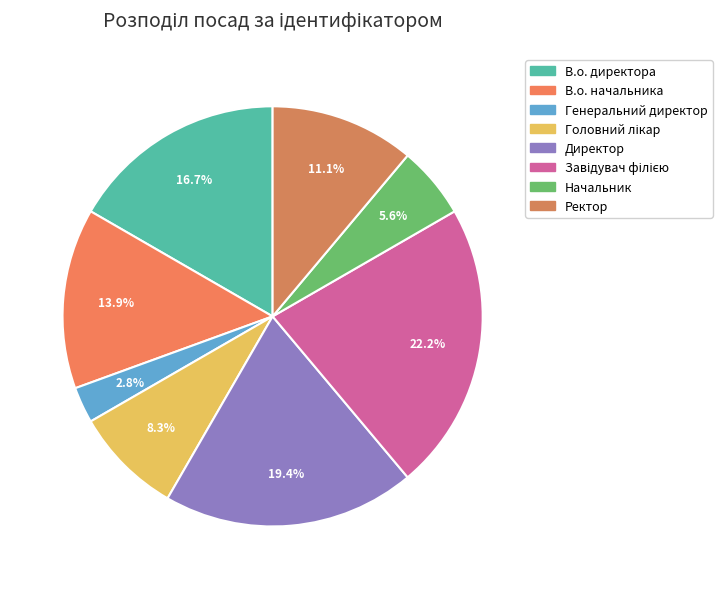

How many segments does this pie chart have?

8